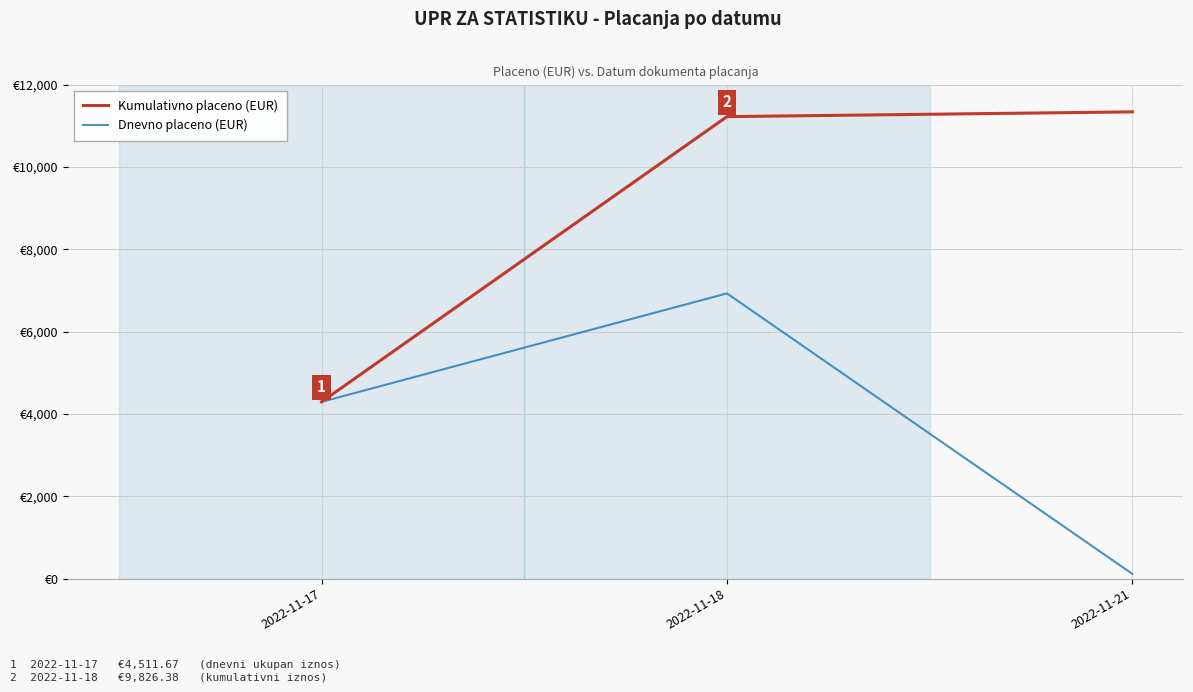

Does the chart display data point markers on the line(s)?

No